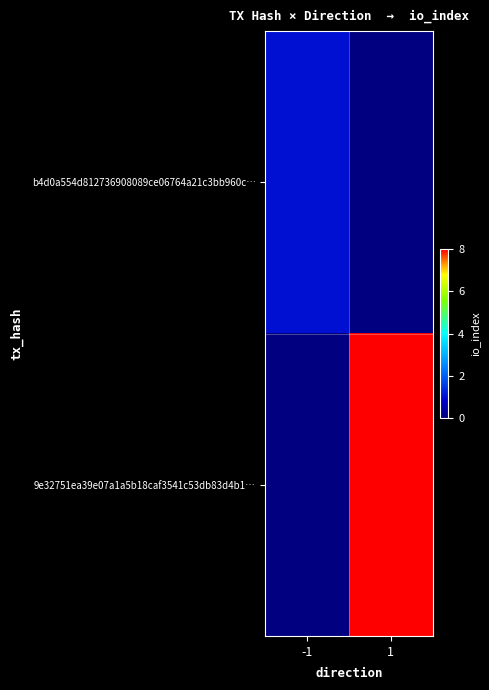

What is the total value across all series at 1?

8